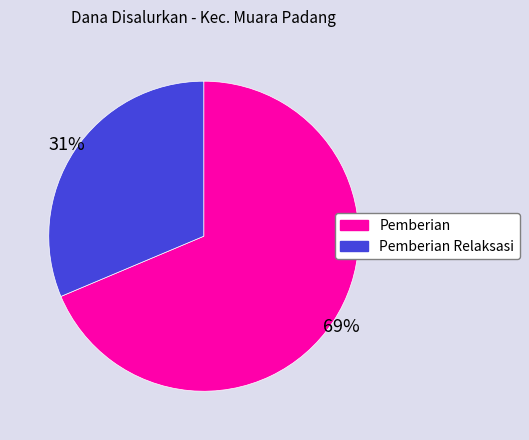

Does Pemberian account for over 50% of the chart?

Yes